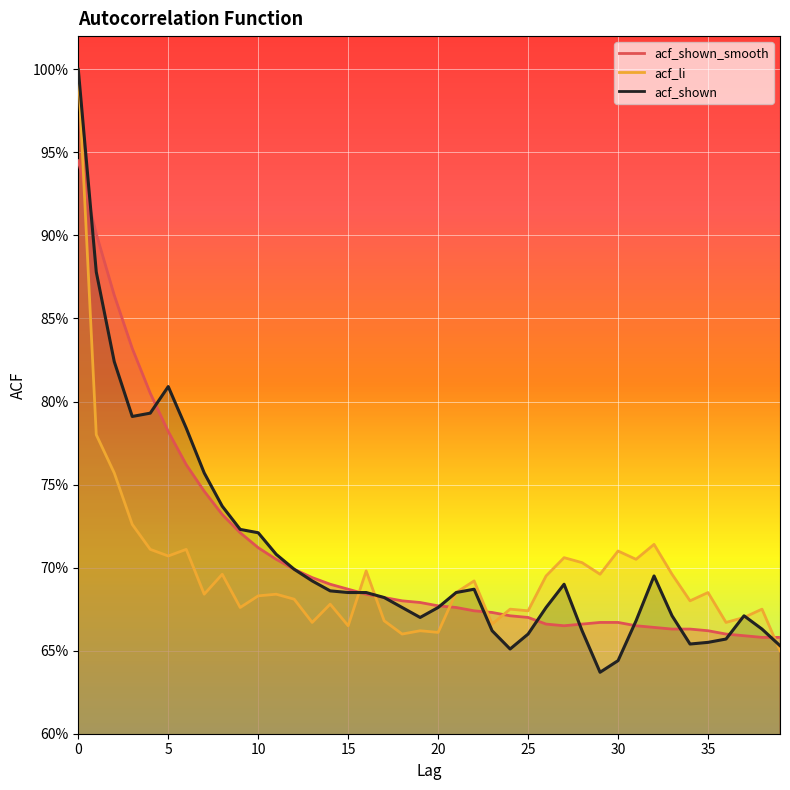

What value does the acf_shown series have at 0?

1.0